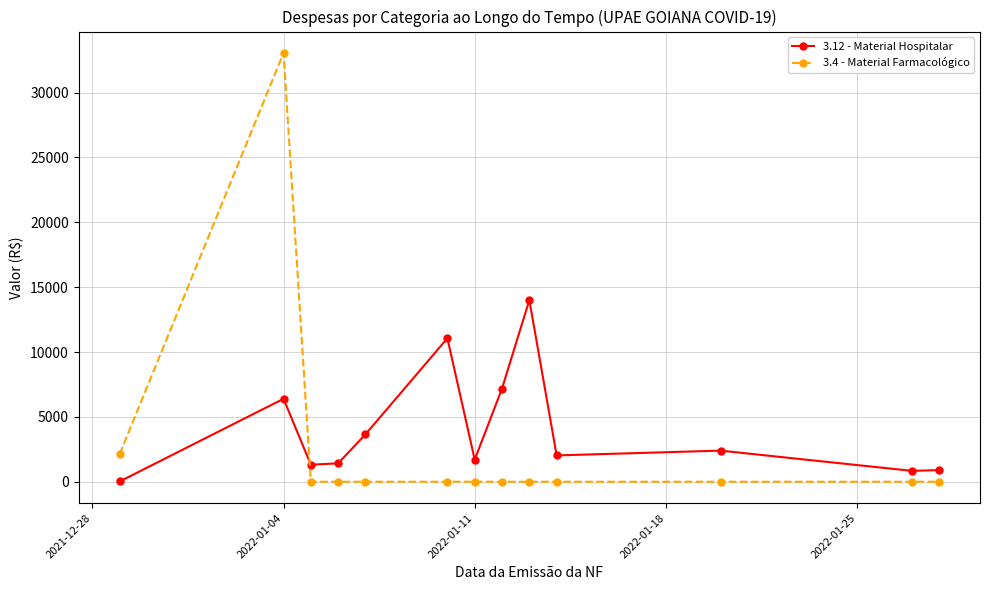

What is the sum of all 3.4 - Material Farmacológico values?

35175.4